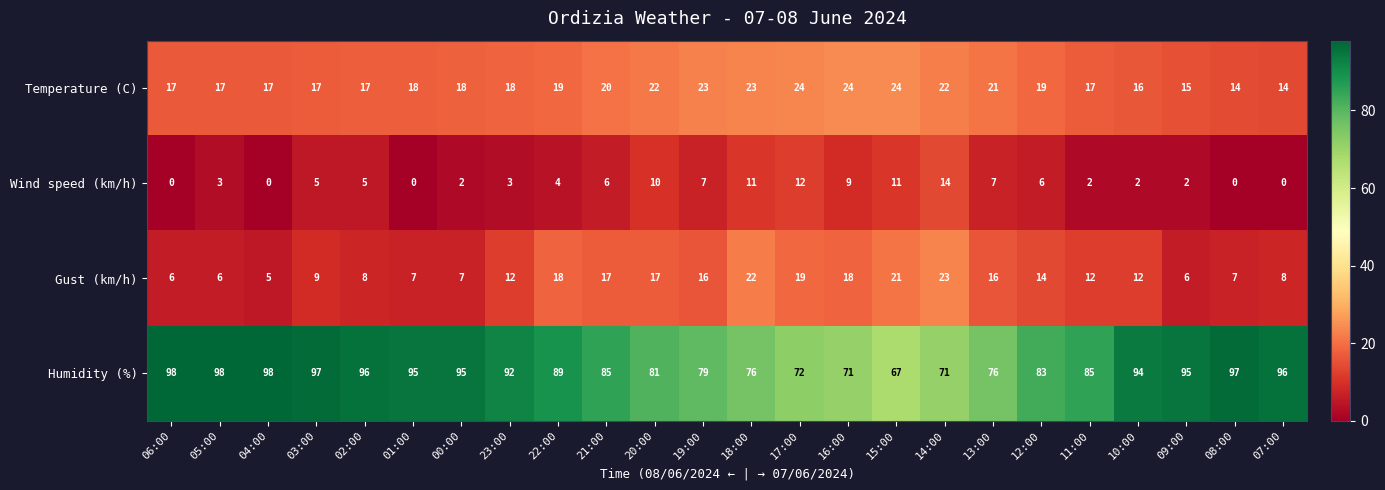

Rank the series by their maximum value, from highest to lowest.

Humidity (%), Temperature (C), Gust (km/h), Wind speed (km/h)